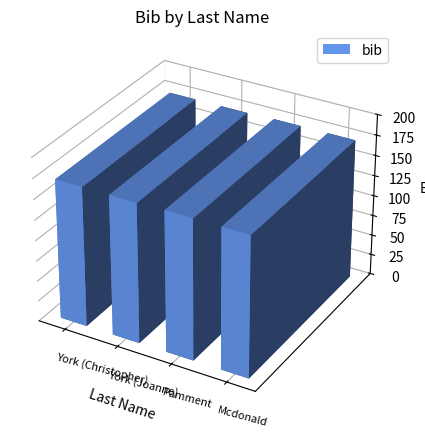

How many distinct data groups are displayed?

1